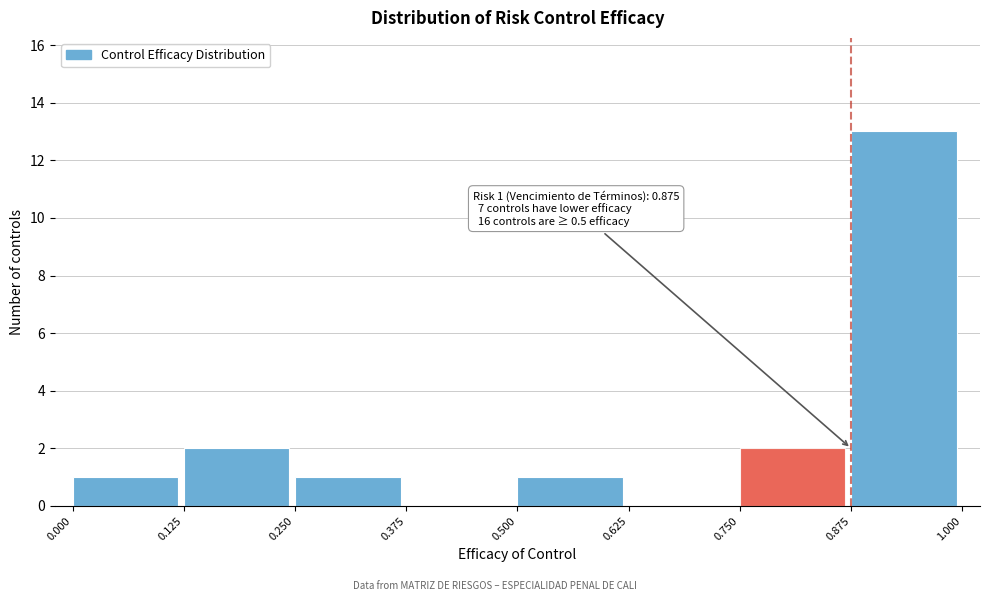

Which range on the x-axis has the tallest bar?

0.875 to 1.000